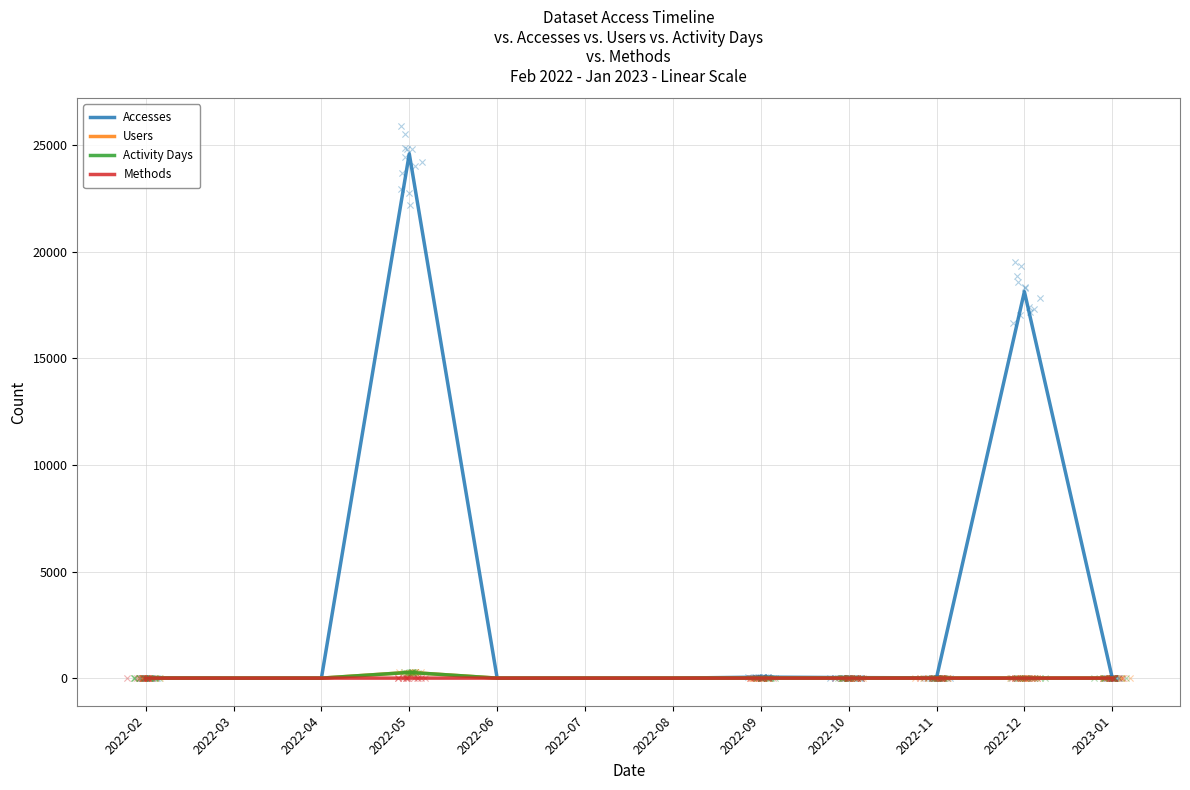

Which series has the widest spread of Y values?

Accesses